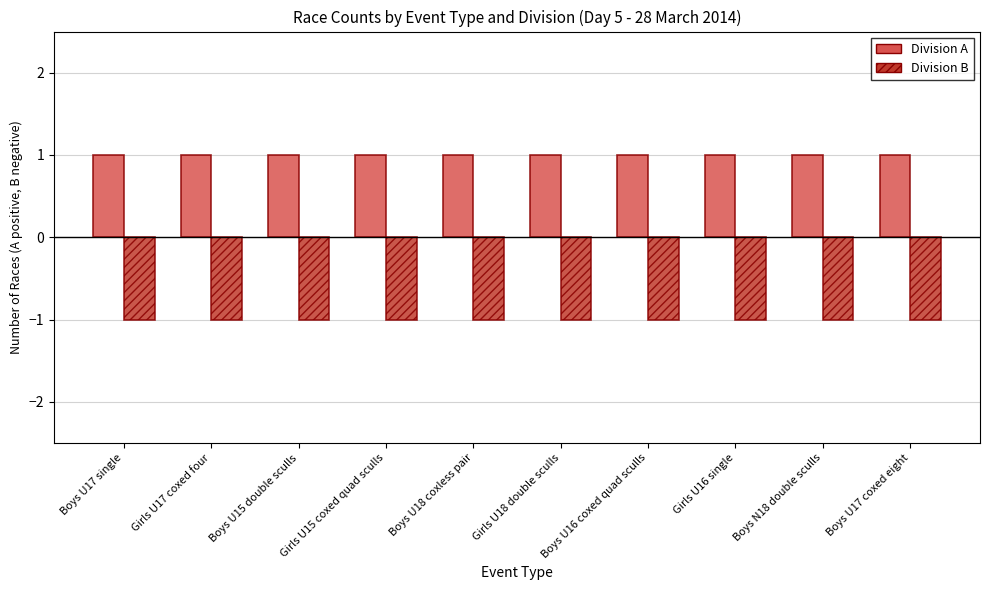

List the series in order of their overall mean, lowest first.

Division B, Division A